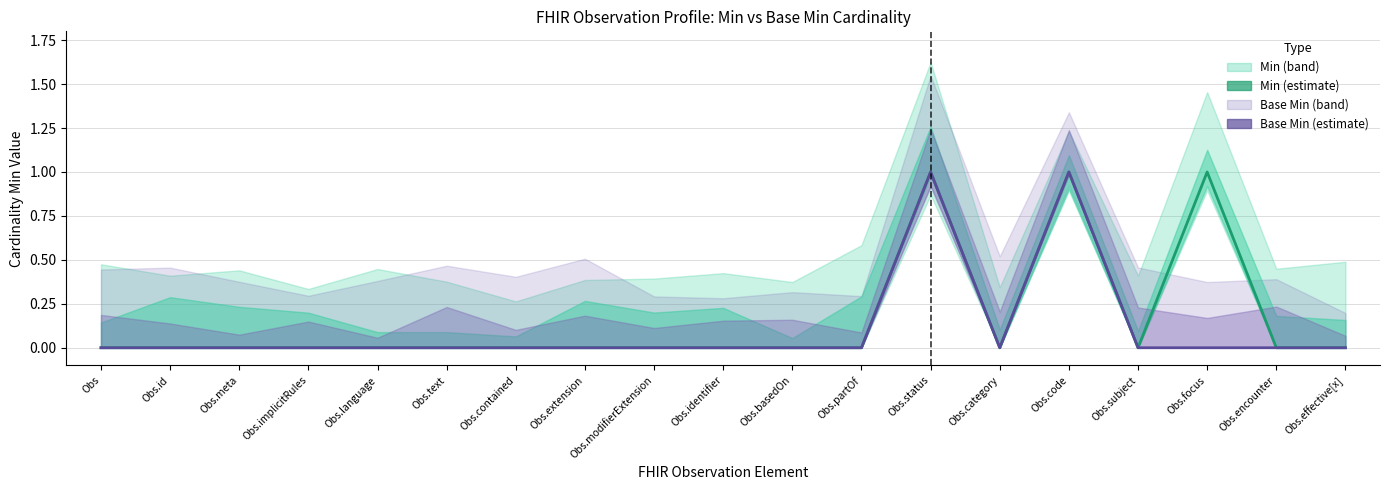

What is the greatest value displayed?

1